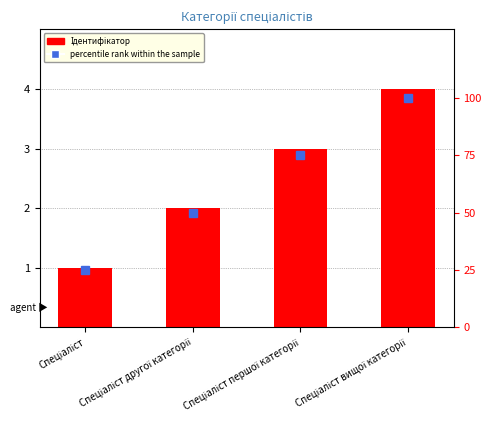

List the series in order of their peak value, highest first.

percentile rank within the sample, Ідентифікатор